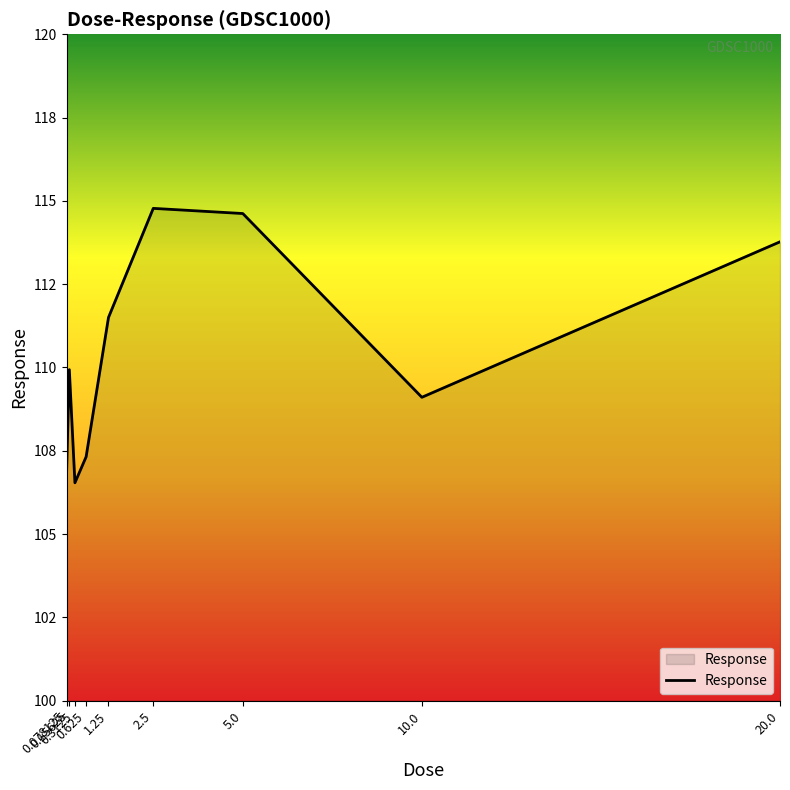

Does the chart display data point markers on the line(s)?

No